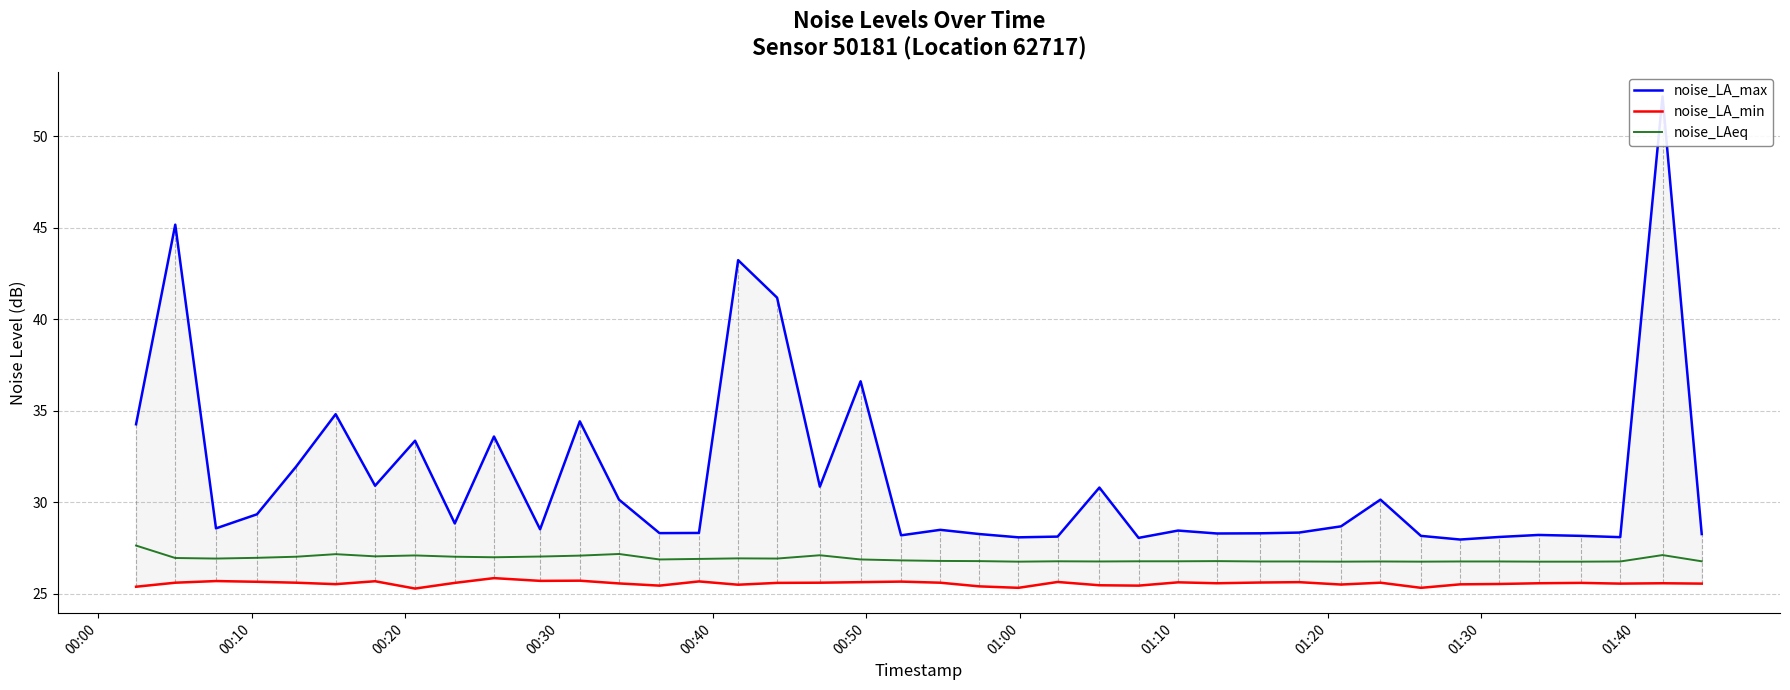

Does the chart display data point markers on the line(s)?

No